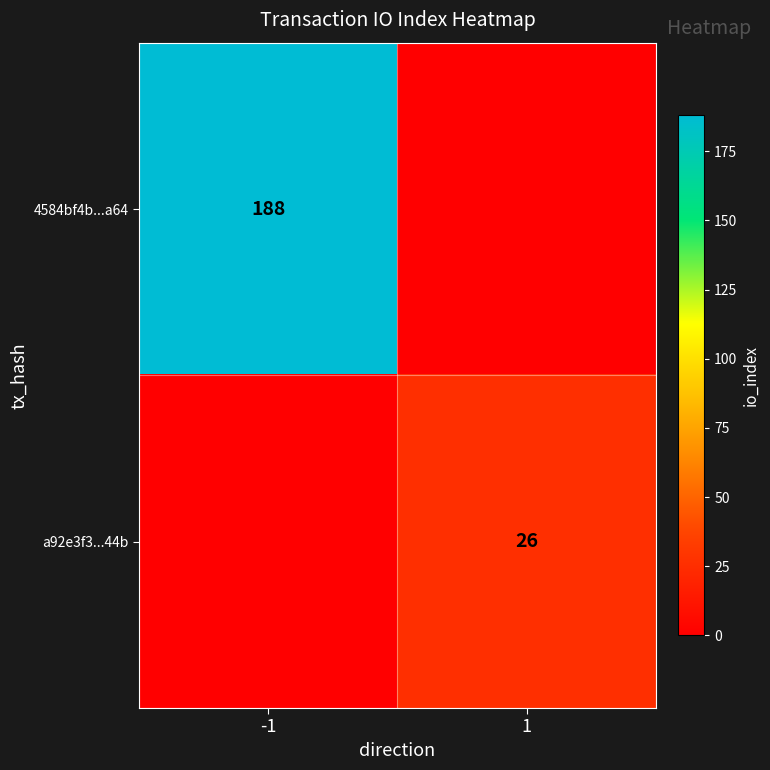

Is it true that 4584bf4b...a64 equals 268 at -1?

False